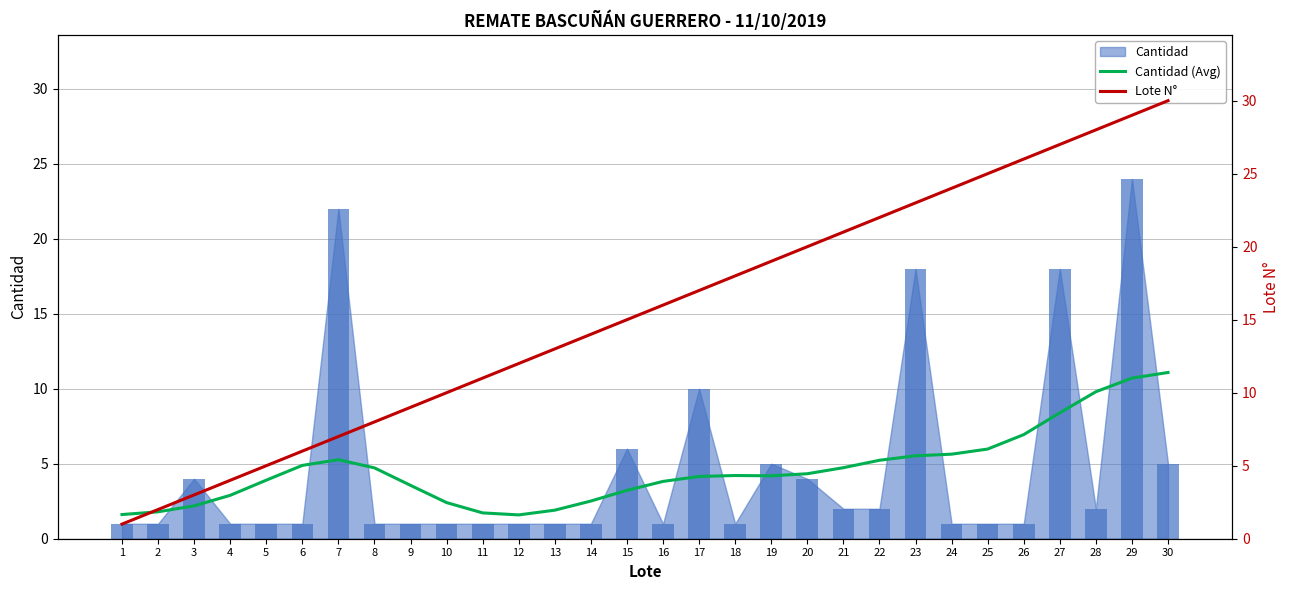

What is the value of the Cantidad (Avg) bar at the 11th from the left?

1.7